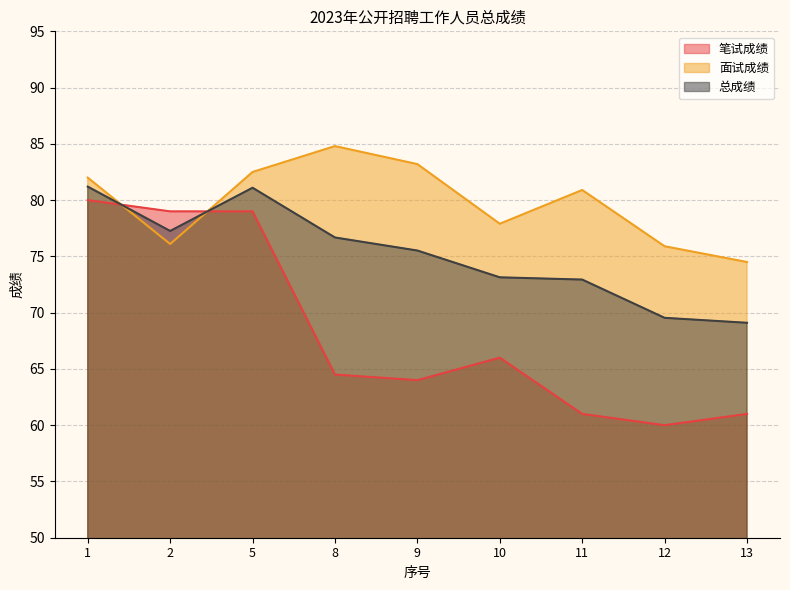

Reading left to right, transcribe all the data shown in this chart.

笔试成绩: 1=80.0	2=79.0	5=79.0	8=64.5	9=64.0	10=66.0	11=61.0	12=60.0	13=61.0
面试成绩: 1=82.0	2=76.1	5=82.5	8=84.8	9=83.2	10=77.9	11=80.9	12=75.9	13=74.5
总成绩: 1=81.2	2=77.3	5=81.1	8=76.7	9=75.5	10=73.1	11=72.9	12=69.5	13=69.1